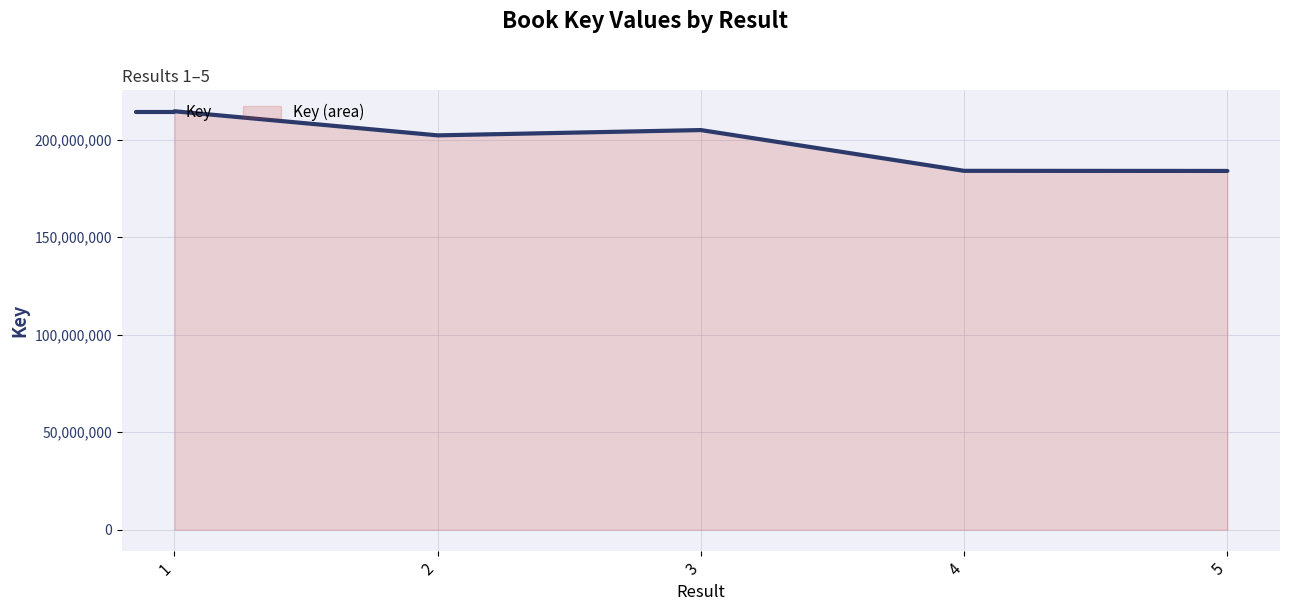

What is the ratio of the value at 3 to the value at 1?

1.0